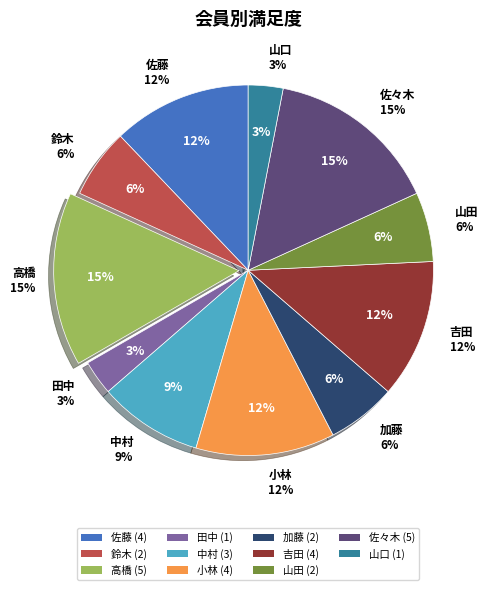

Rank the categories by value from lowest to highest.

田中, 山口, 鈴木, 加藤, 山田, 中村, 佐藤, 小林, 吉田, 高橋, 佐々木